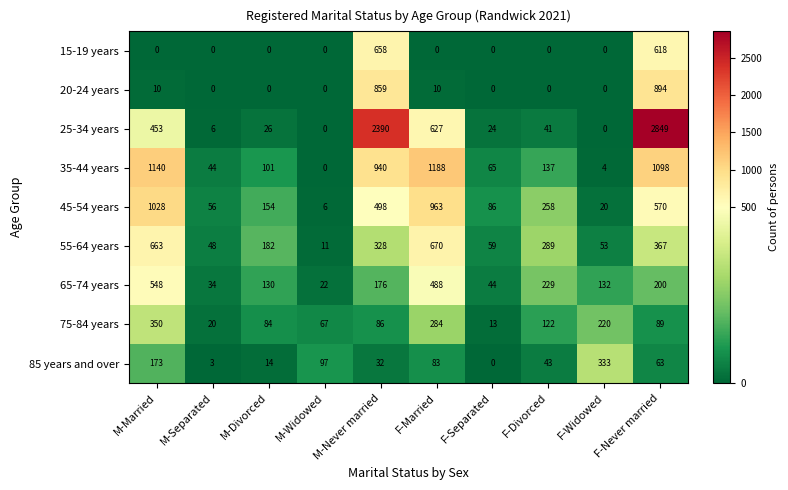

What is the average value of the 55-64 years series?

267